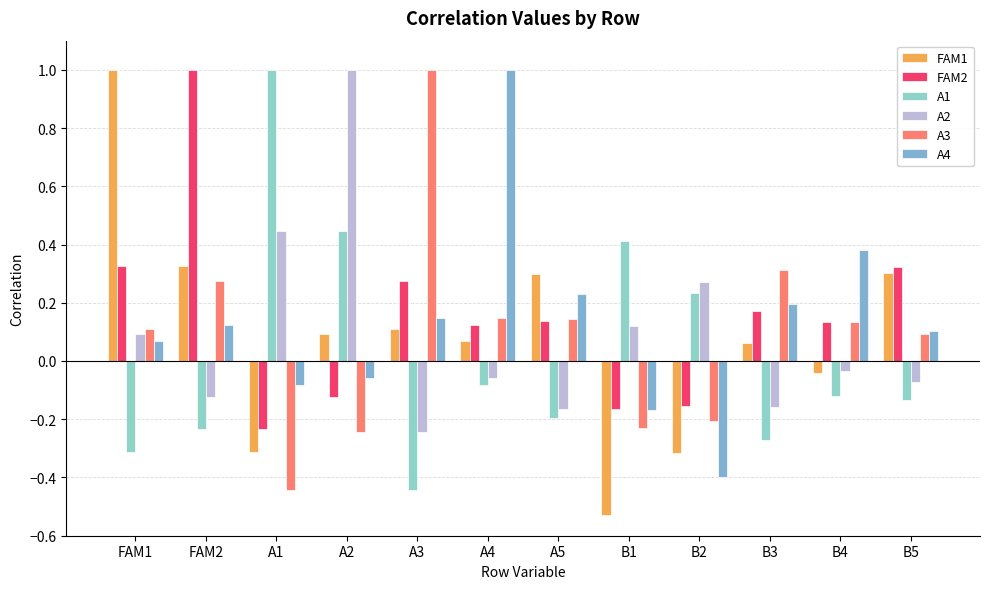

What is the difference between the highest and lowest values at B5?

0.5